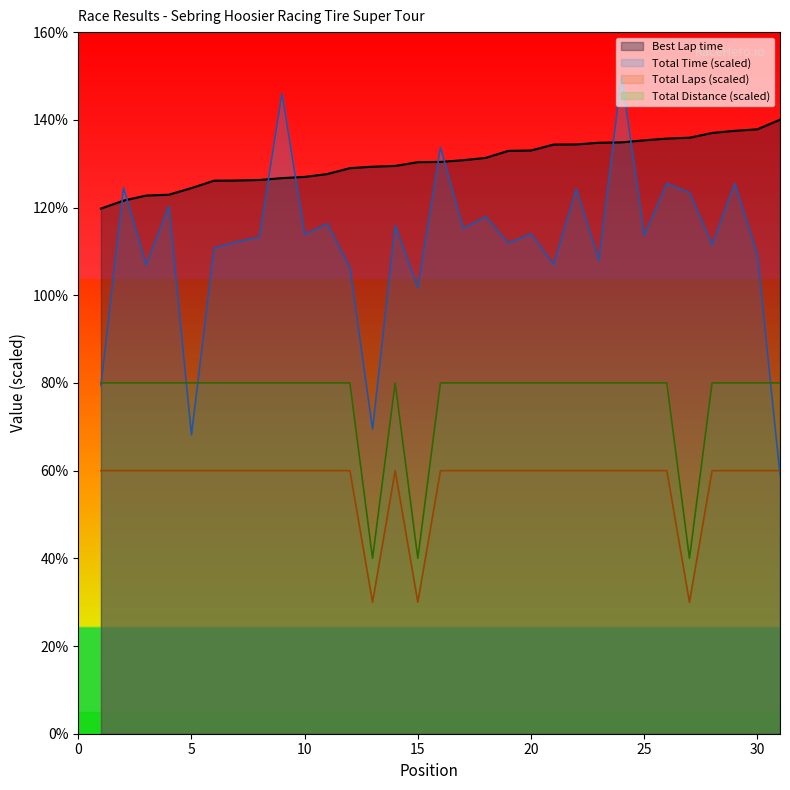

Count the number of data series in this chart.

4